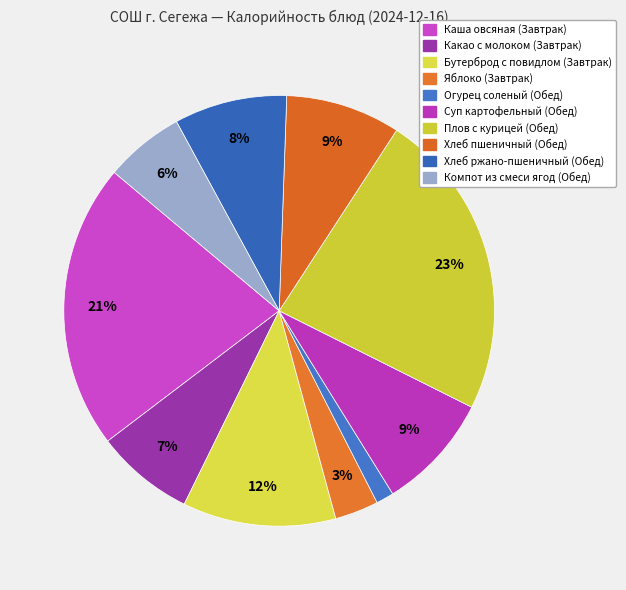

How many segments does this pie chart have?

10